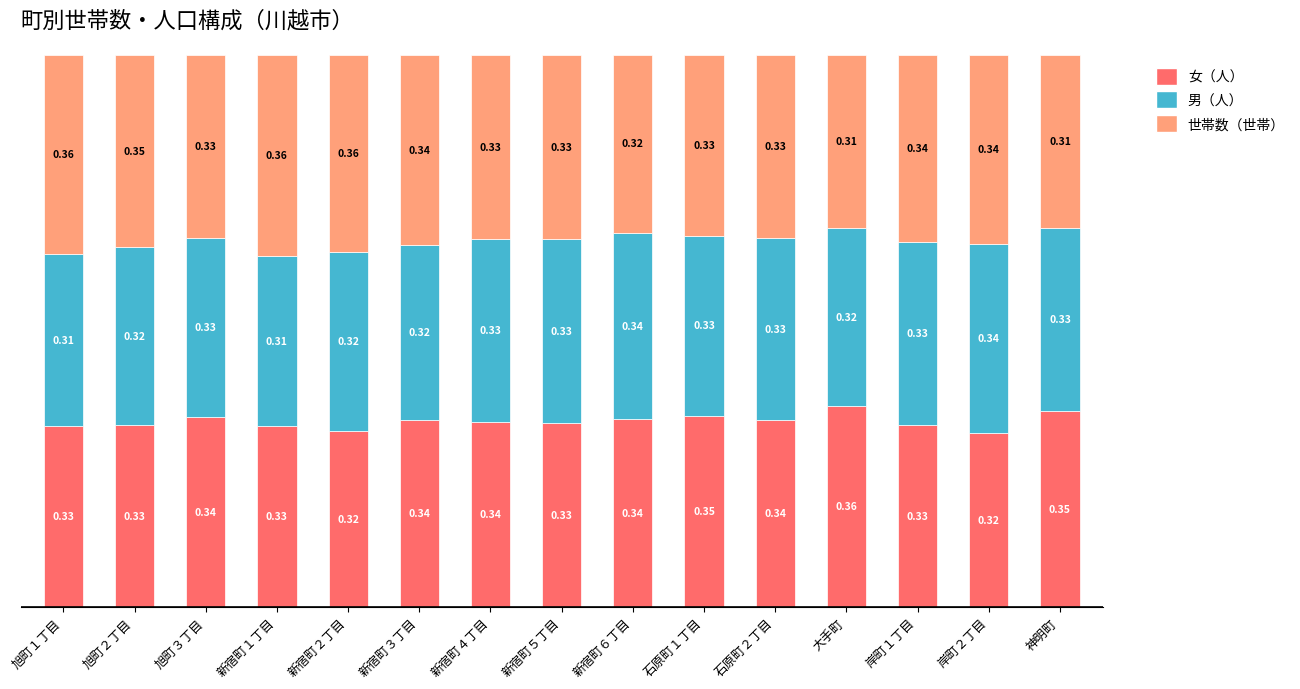

What is the total value across all series at 石原町１丁目?

1.0